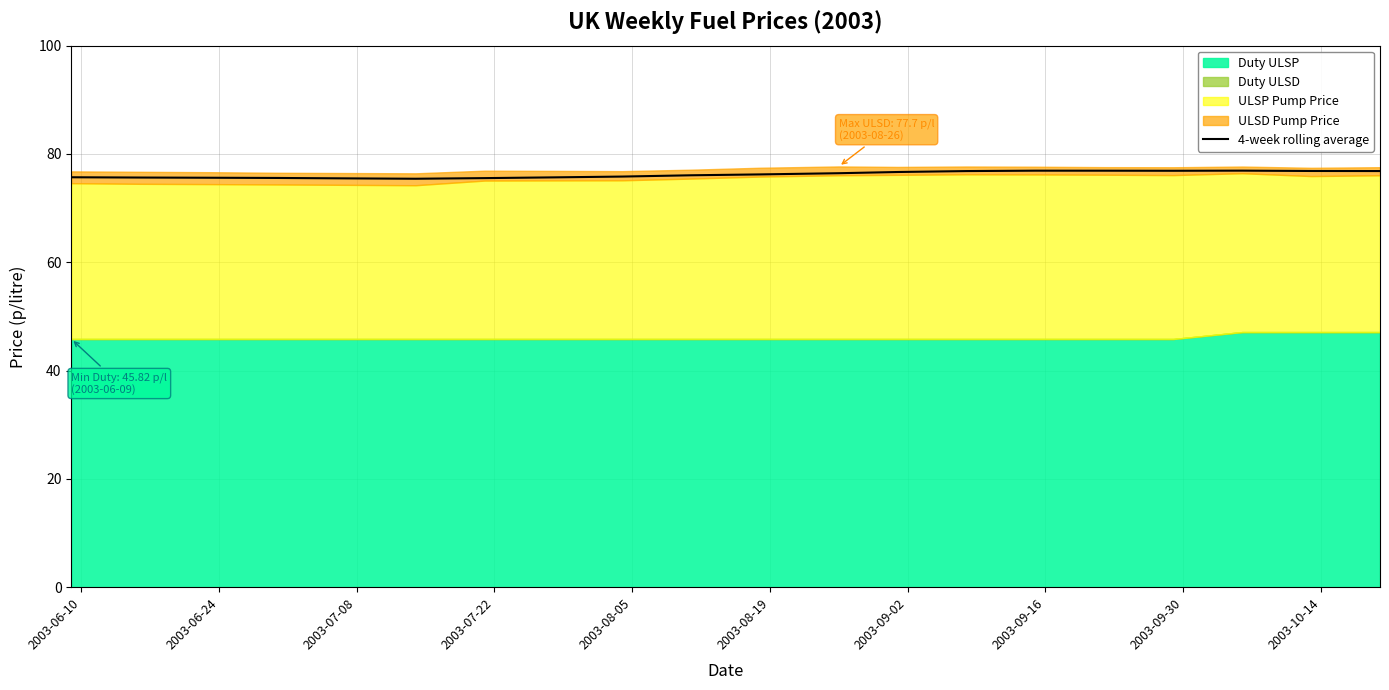

What is the minimum value for 4-week rolling average?

75.4